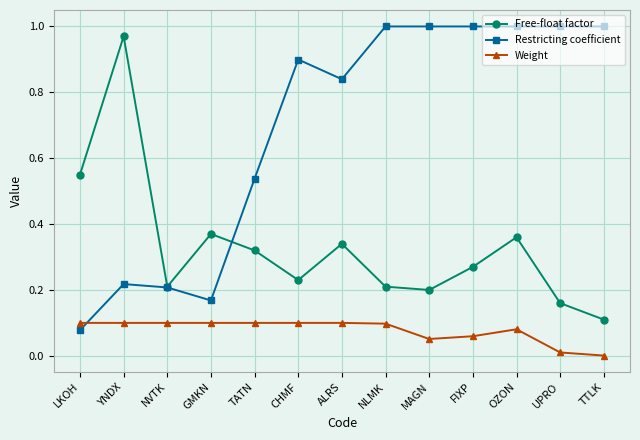

At which category does Free-float factor reach its first local peak?

YNDX